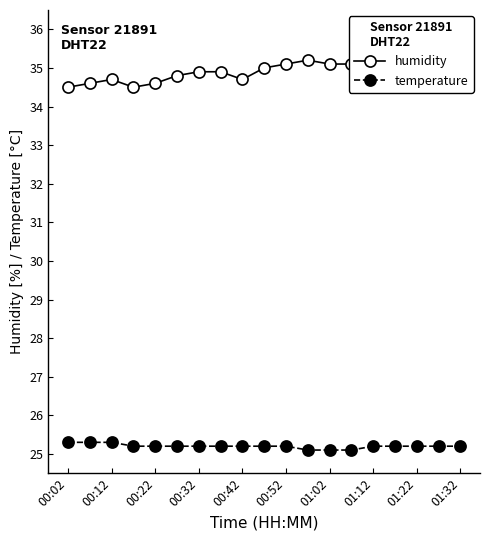

How many data points in humidity are above 35?

9